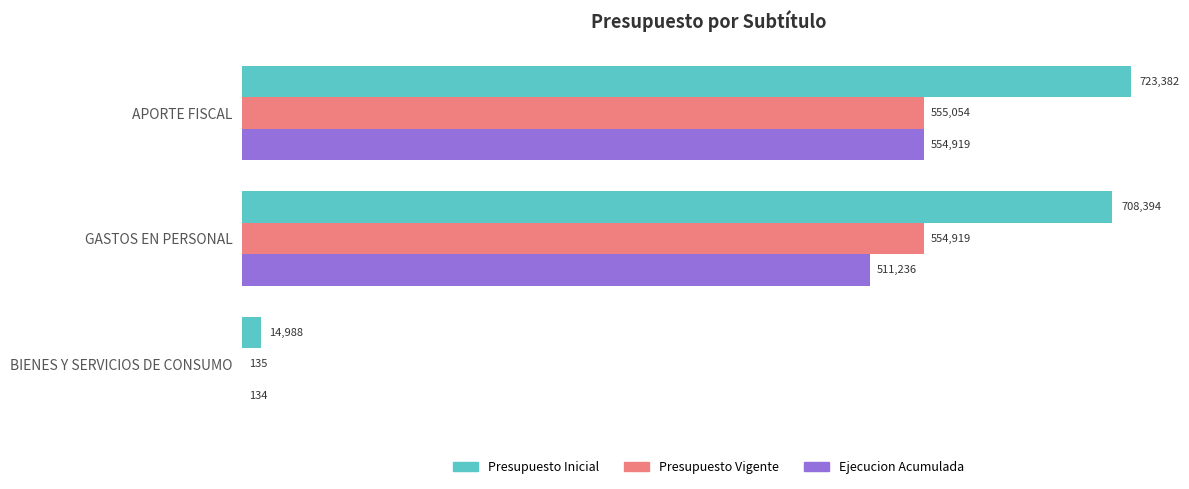

At which label does Presupuesto Inicial reach its peak?

APORTE FISCAL